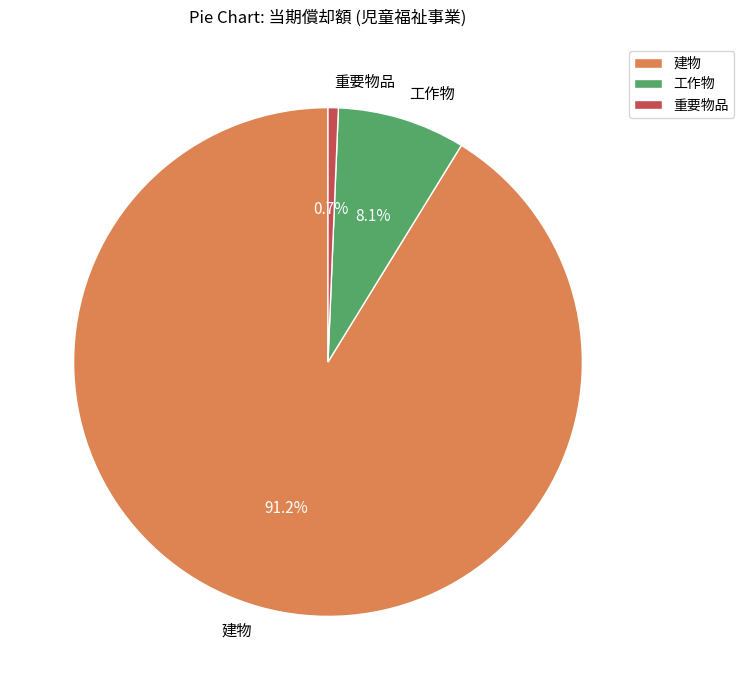

To the nearest percent, what portion does 工作物 represent?

8%